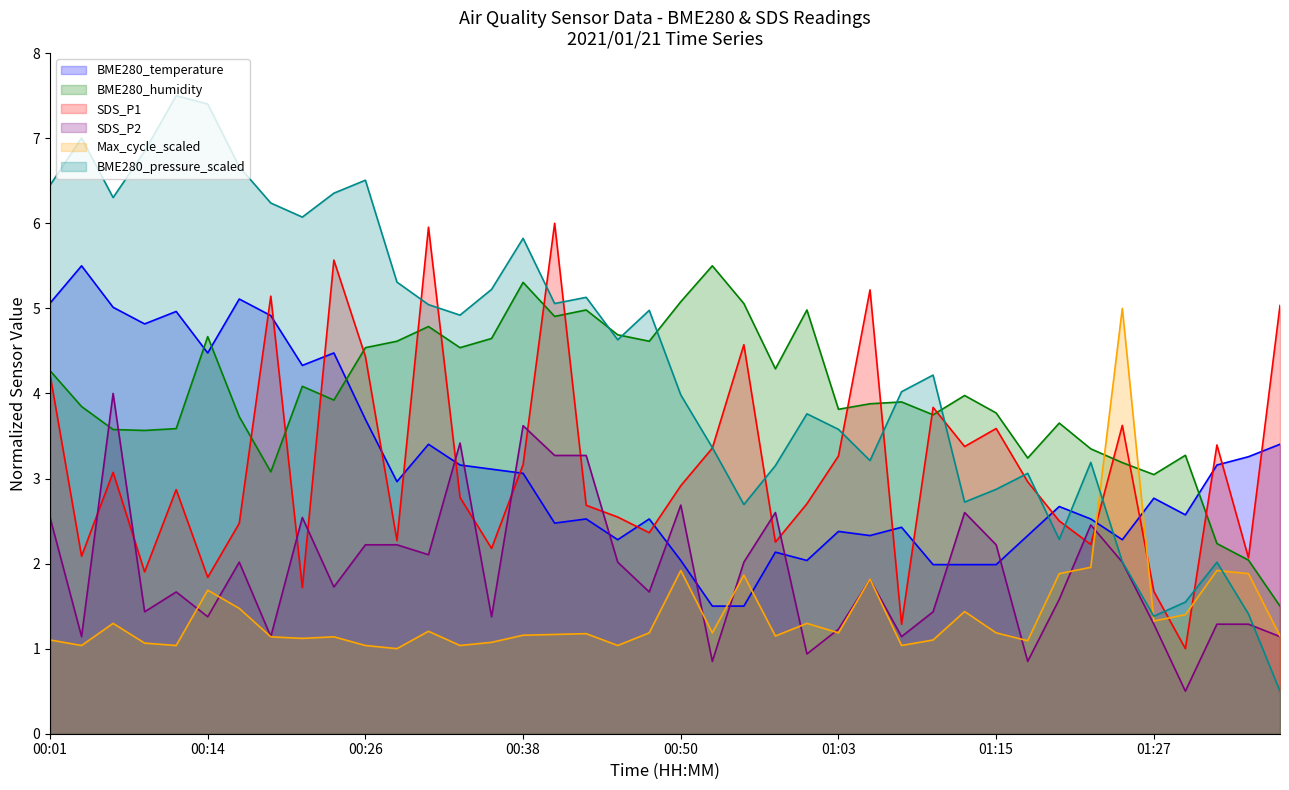

How many values in the SDS_P1 series exceed 2?

34